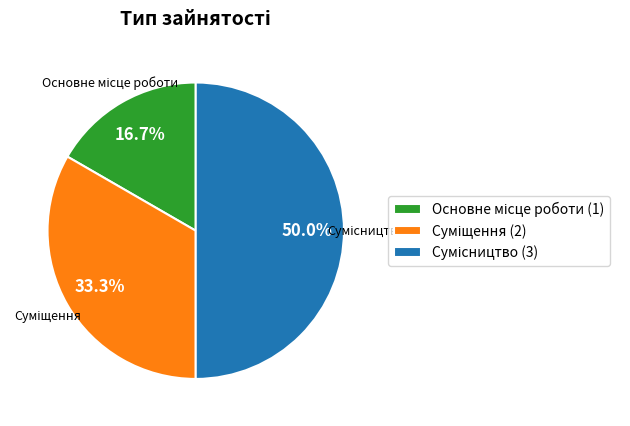

To the nearest percent, what portion does Сумісництво represent?

50%